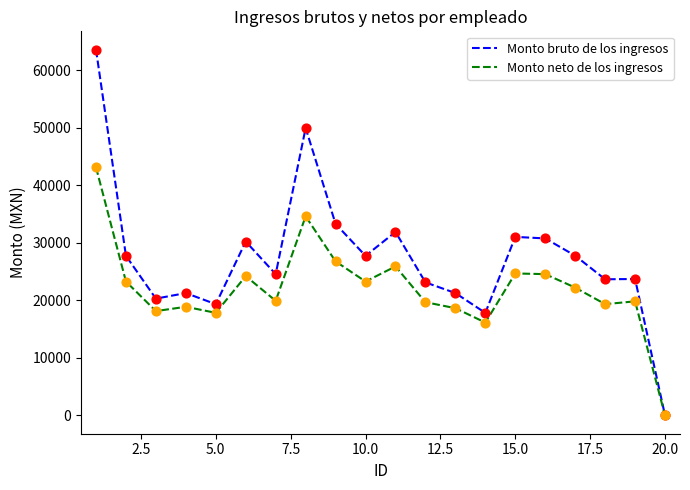

Which series has the largest total across all categories?

Monto bruto de los ingresos